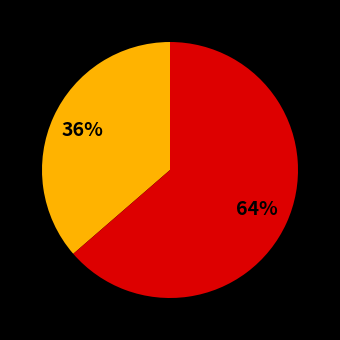

To the nearest percent, what is the average slice percentage?

50%